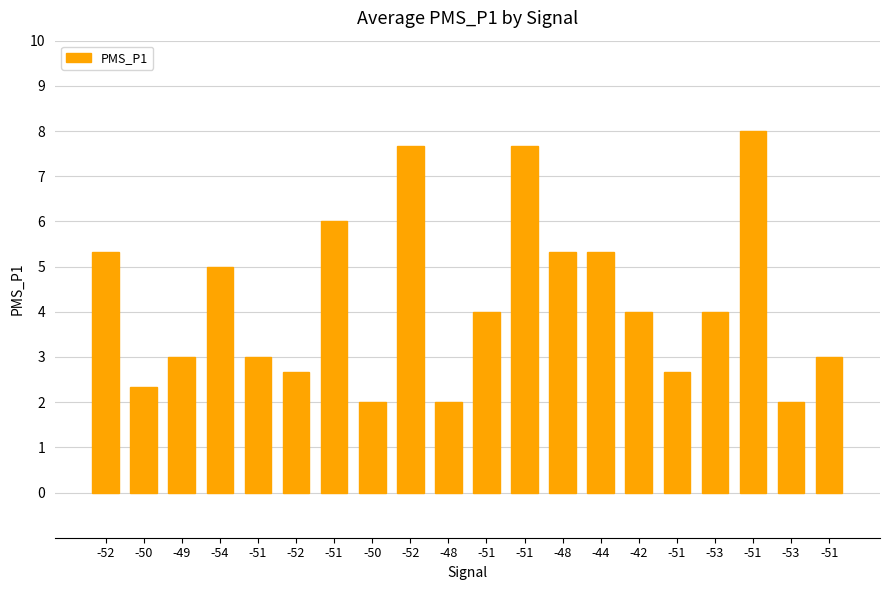

What is the average value?

4.2